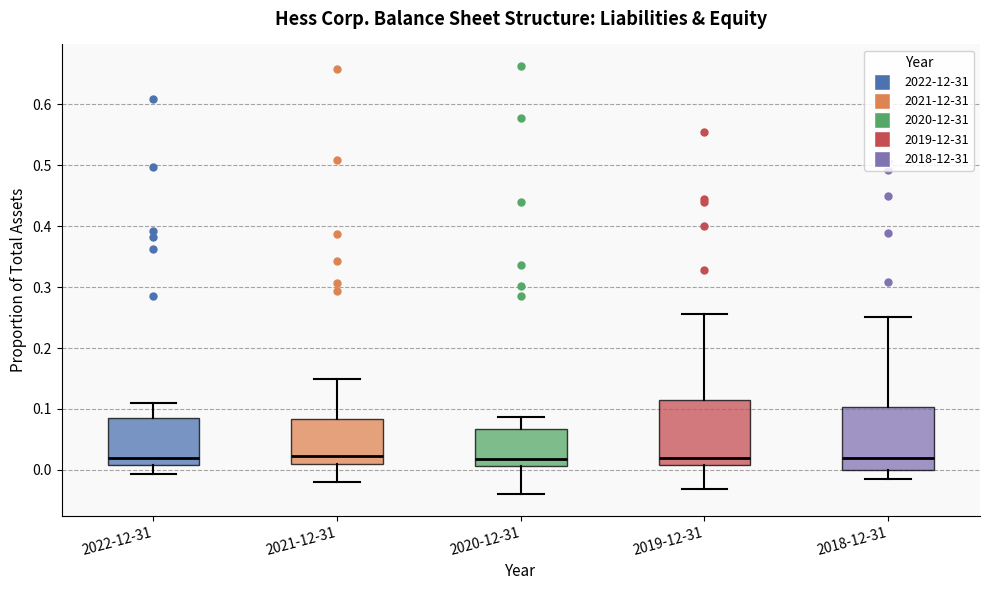

Reading left to right, read every box against the y-axis: the position of its median line, the range the box covers, and the ends of its whiskers. The values are not printed on the chart, so give them approximately, as read against the axis.

2022-12-31: median 0.02, box 0.01 to 0.08, whiskers -0.01 to 0.11
2021-12-31: median 0.02, box 0.01 to 0.08, whiskers -0.02 to 0.15
2020-12-31: median 0.02, box 0.01 to 0.07, whiskers -0.04 to 0.09
2019-12-31: median 0.02, box 0.01 to 0.12, whiskers -0.03 to 0.26
2018-12-31: median 0.02, box 0.00 to 0.10, whiskers -0.01 to 0.25